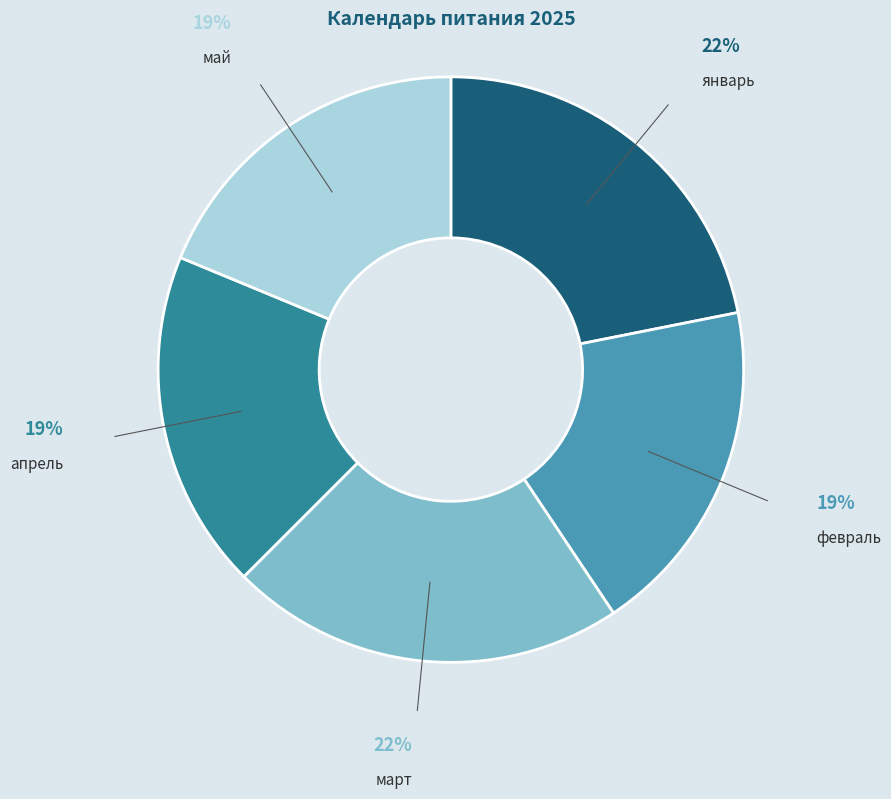

True or false: март accounts for 22% of the total.

True